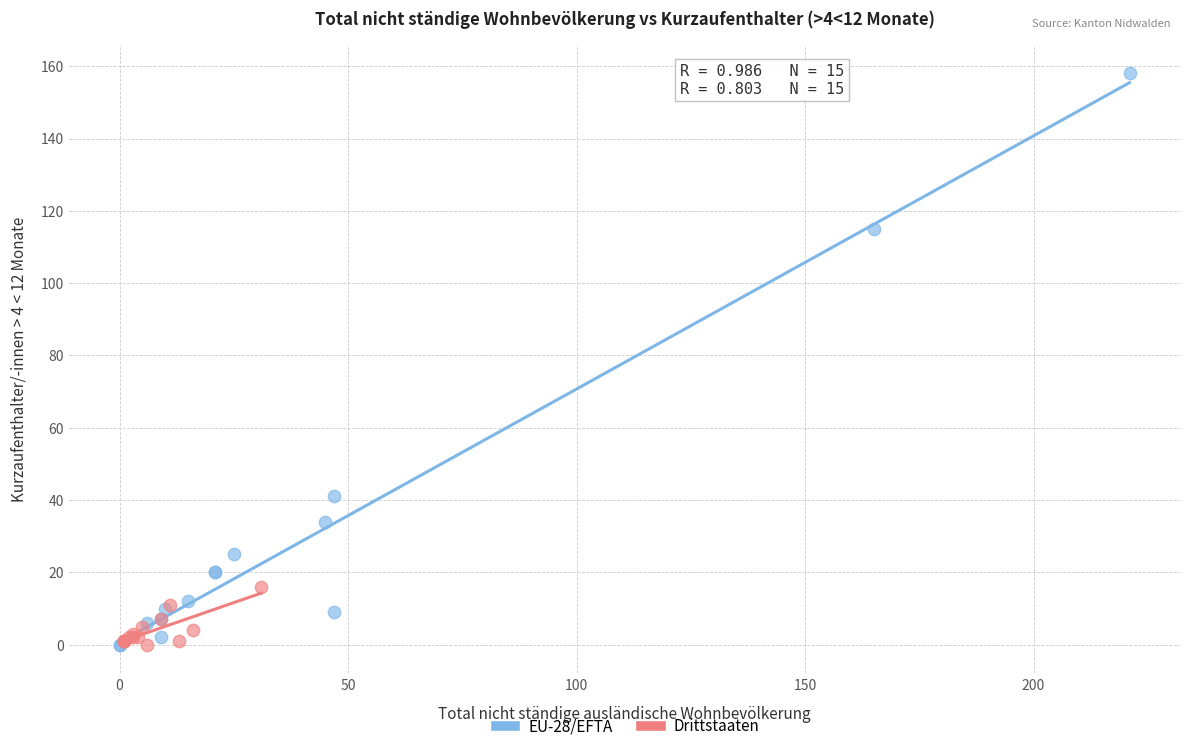

Which series has the widest spread of Y values?

EU-28/EFTA